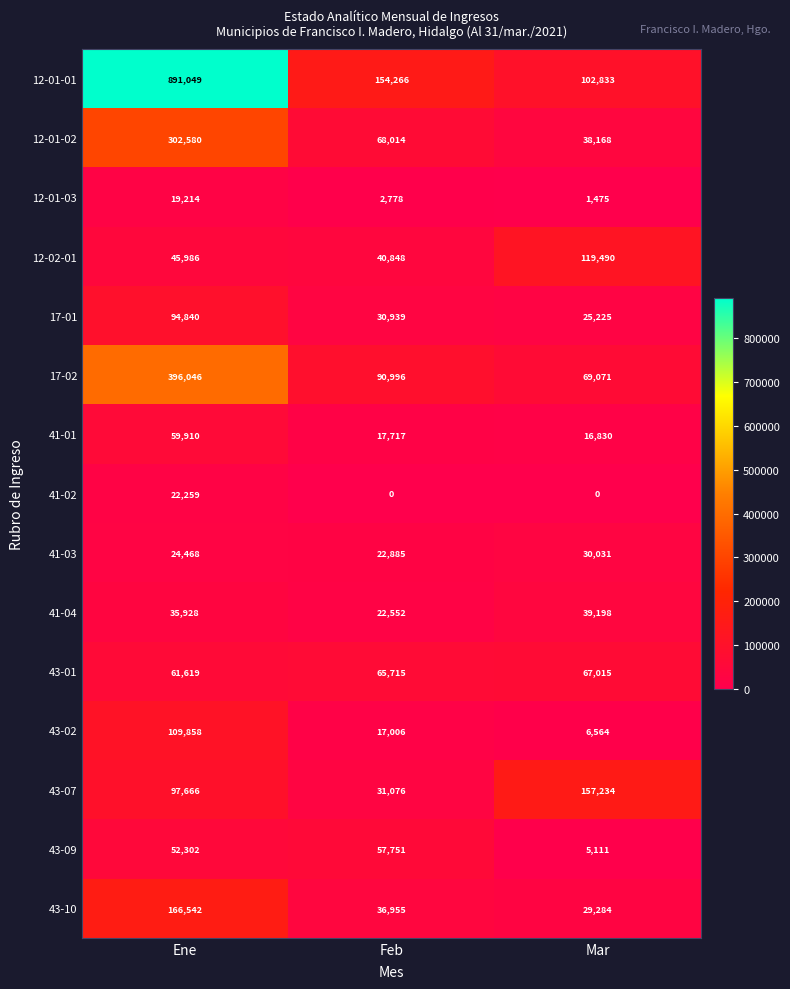

Count the number of categories in the chart.

3